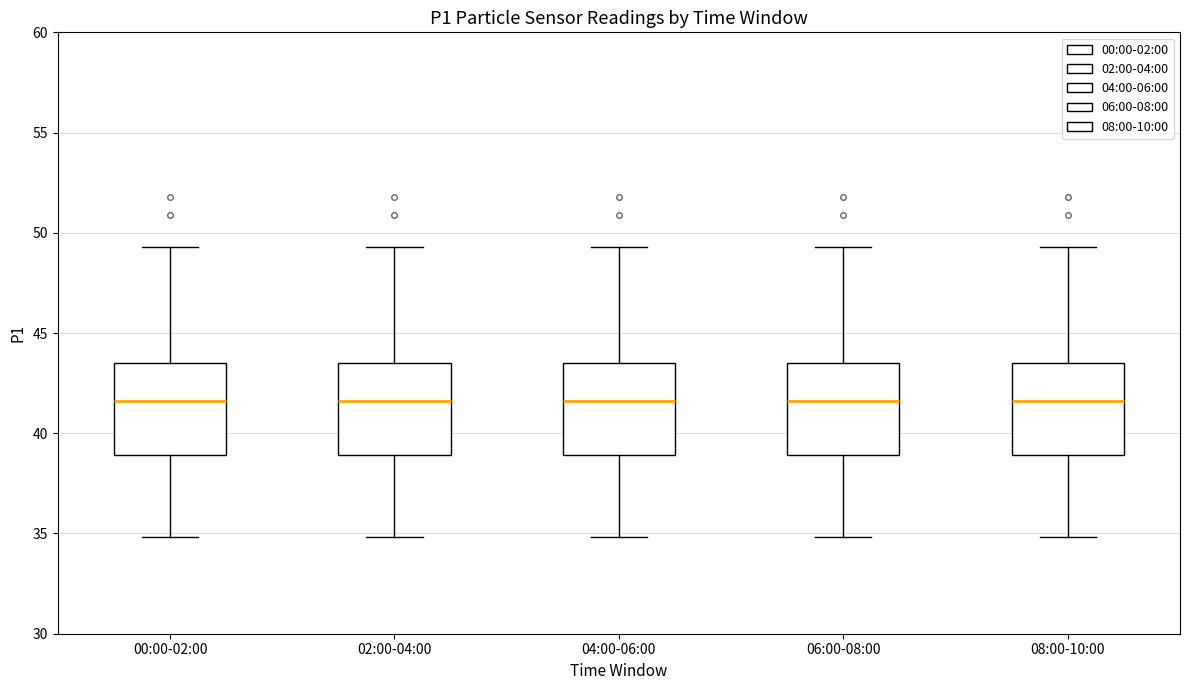

Reading left to right, transcribe this box plot: for each box, give where its median line is, the range the box spans, and where its two whiskers end, as read against the y-axis. The values are not printed on the chart, so give them approximately, as read against the axis.

00:00-02:00: median 41.5, box 39.0 to 43.5, whiskers 35.0 to 49.5
02:00-04:00: median 41.5, box 39.0 to 43.5, whiskers 35.0 to 49.5
04:00-06:00: median 41.5, box 39.0 to 43.5, whiskers 35.0 to 49.5
06:00-08:00: median 41.5, box 39.0 to 43.5, whiskers 35.0 to 49.5
08:00-10:00: median 41.5, box 39.0 to 43.5, whiskers 35.0 to 49.5